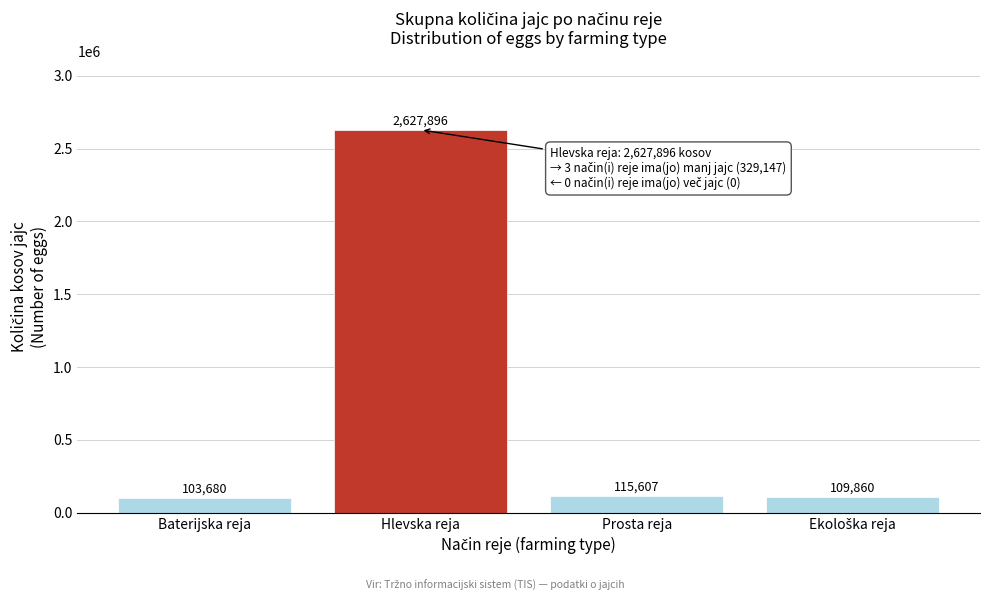

Reading right to left, list all the values displayed in this chart.

109860	115607	2627896	103680